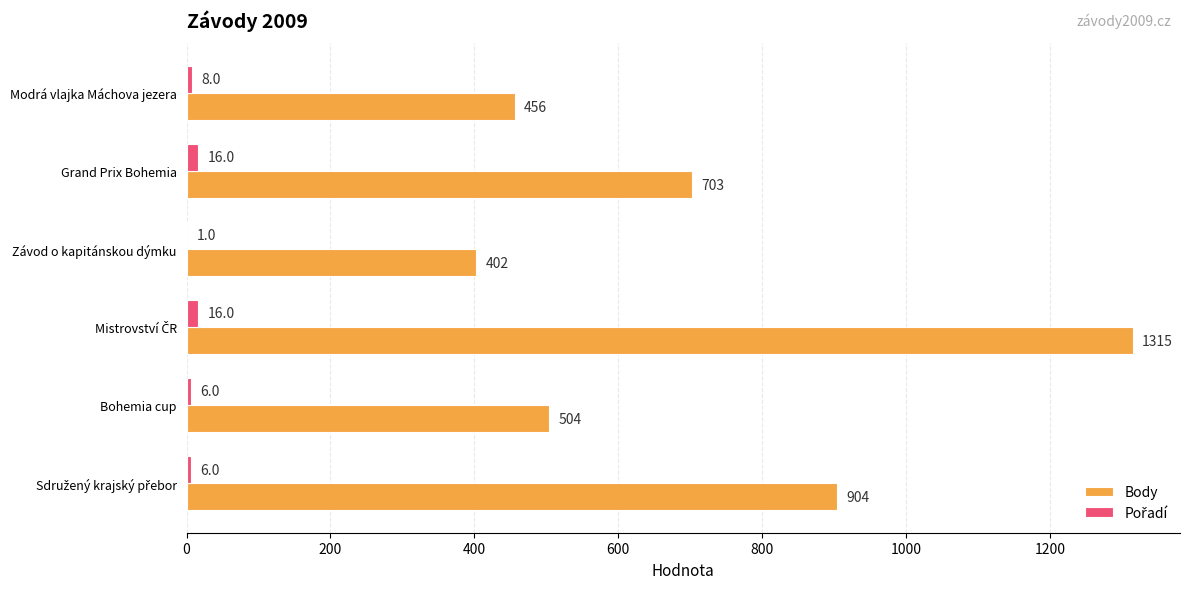

True or false: Body has a value of 182 at Závod o kapitánskou dýmku.

False